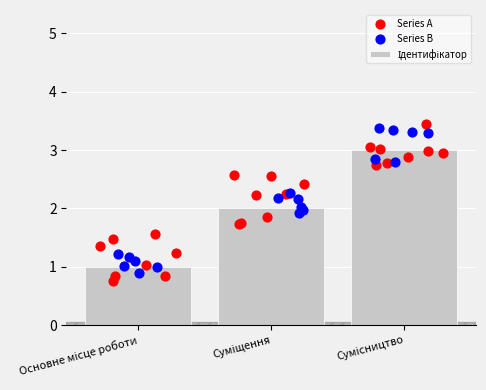

Between Сумісництво and Основне місце роботи, which is larger?

Сумісництво